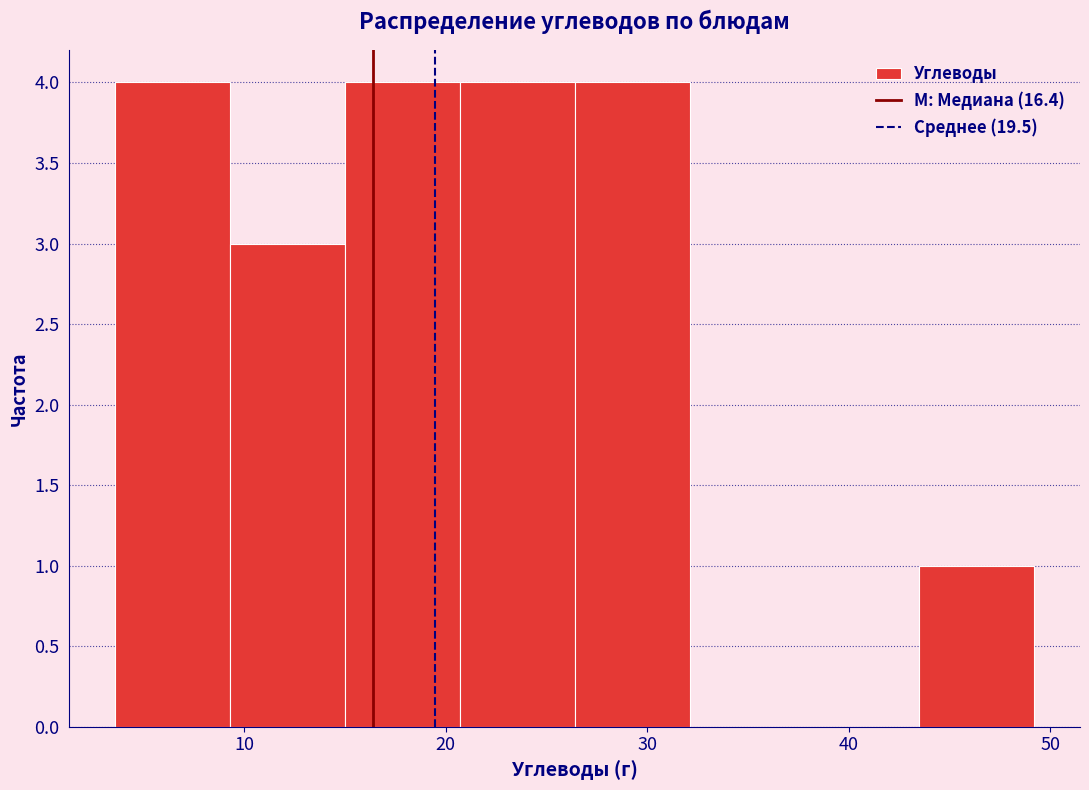

Reading left to right, transcribe this chart: for each bar, give the range it covers on the x-axis and its height. Neither the bar edges nor the heights are printed on the chart, so give them approximately, as read against the axes.

4 to 9: 4
9 to 15: 3
15 to 21: 4
21 to 26: 4
26 to 32: 4
32 to 38: 0
38 to 44: 0
44 to 49: 1